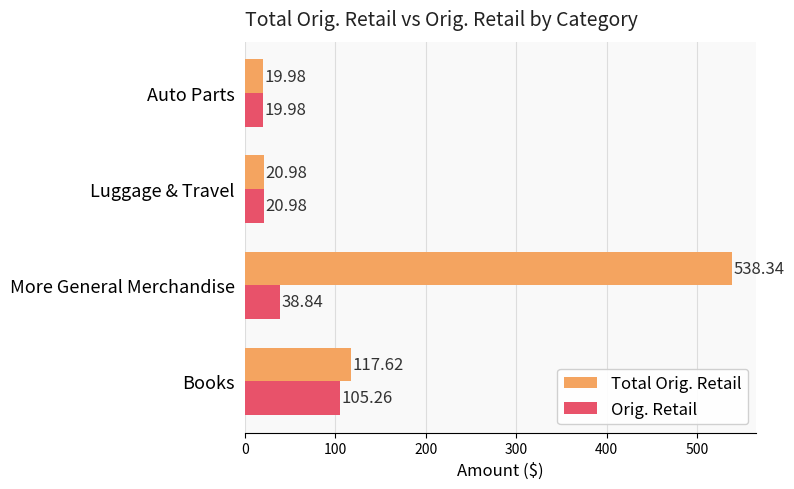

What is the average value of the Total Orig. Retail series?

174.2